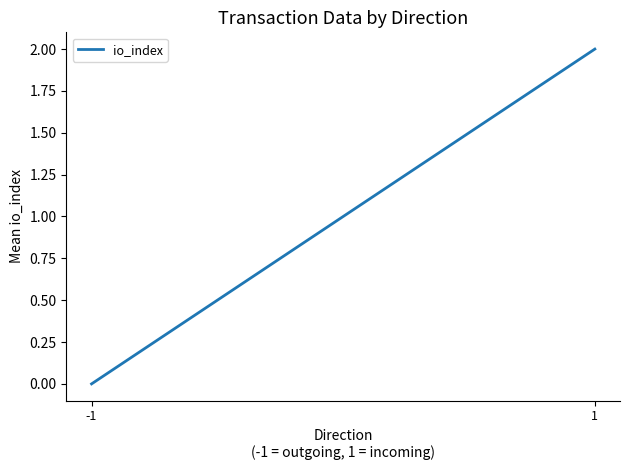

The value at 1 is 2. True or false?

True